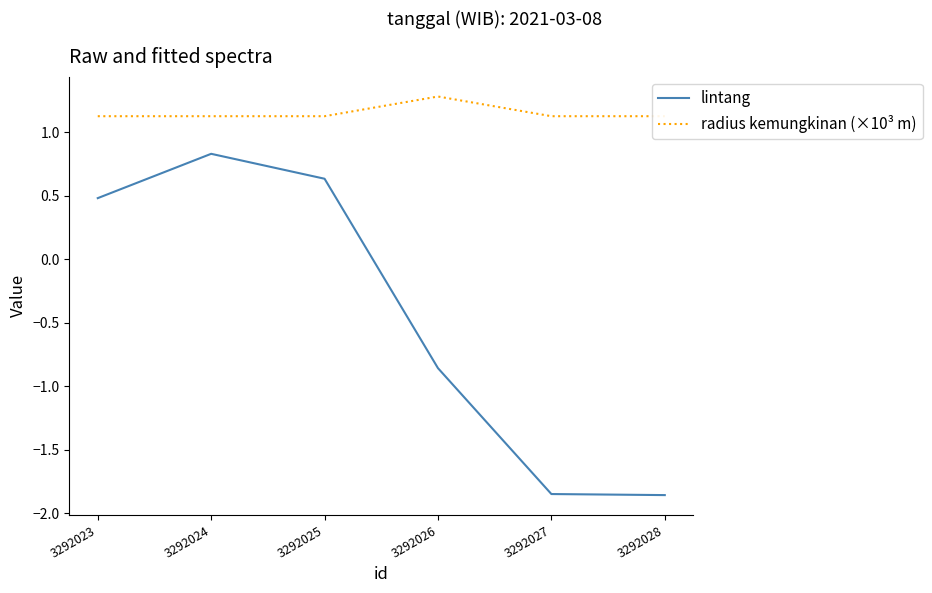

What is the difference between the lintang values at 3292026 and 3292023?

1.3